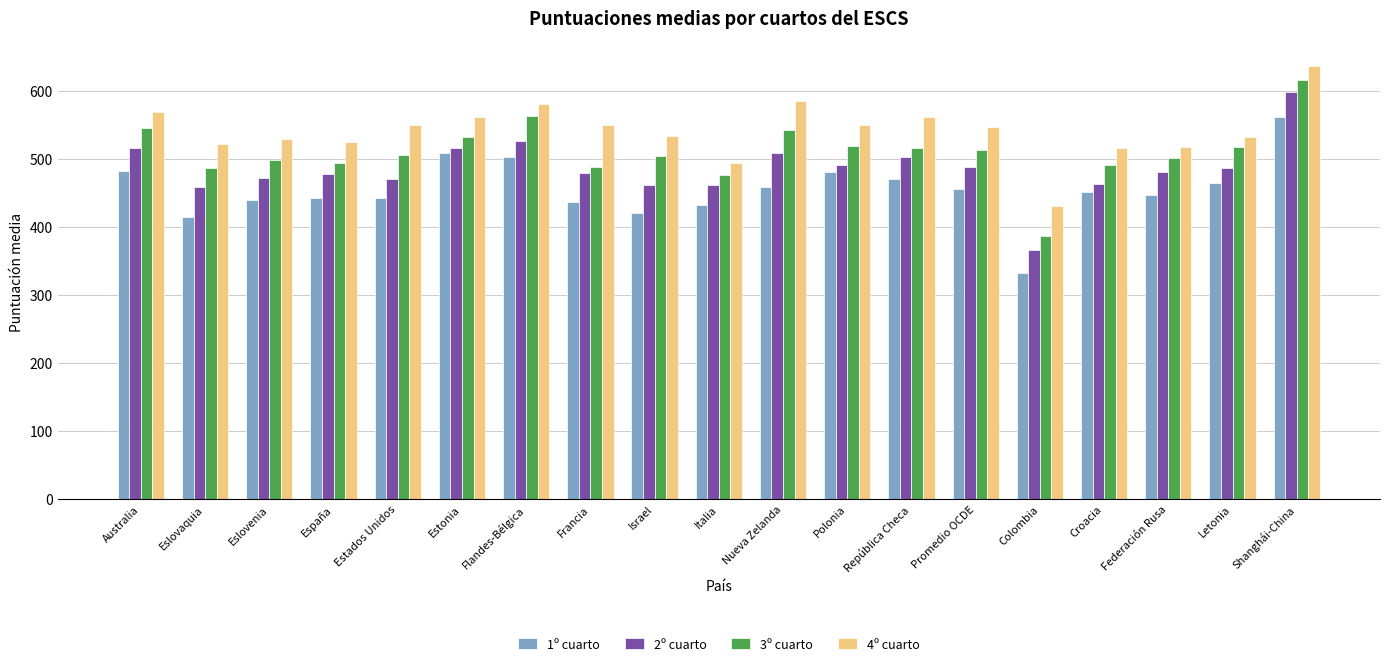

How many series are shown in this chart?

4